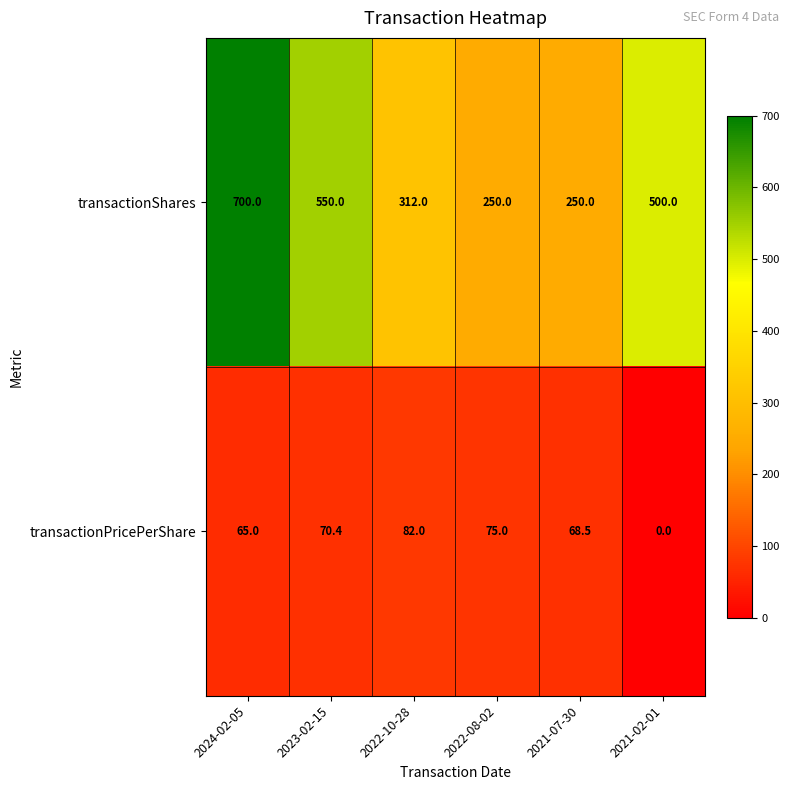

What is the spread (max minus min) of values at 2022-10-28?

230.0